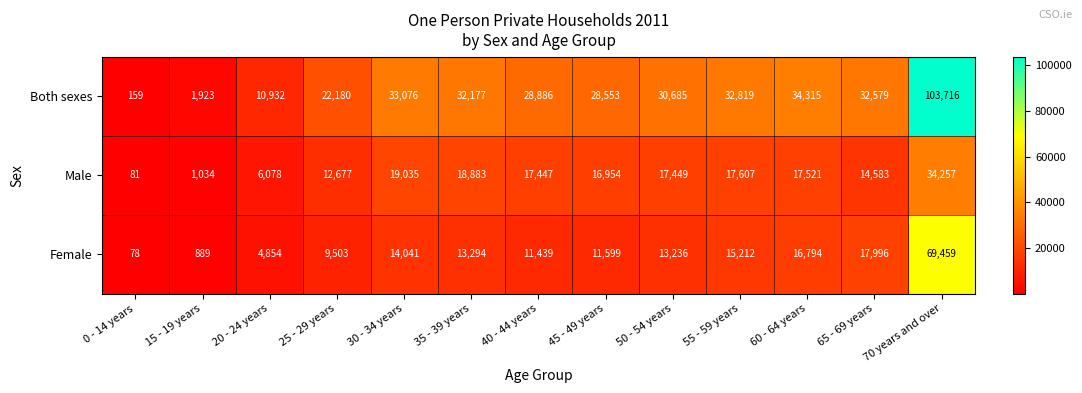

Which series has the largest range (max minus min)?

Both sexes